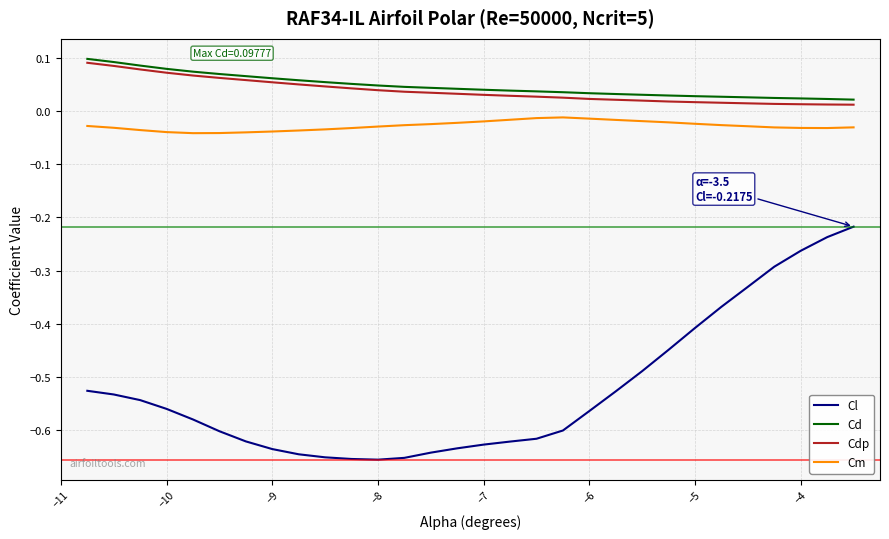

Does the chart display data point markers on the line(s)?

No